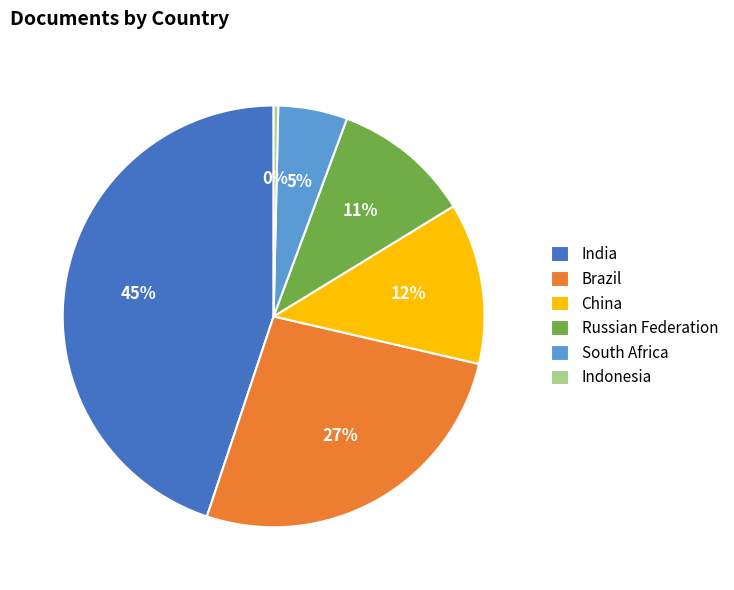

Is there any slice that represents more than half of the pie?

No